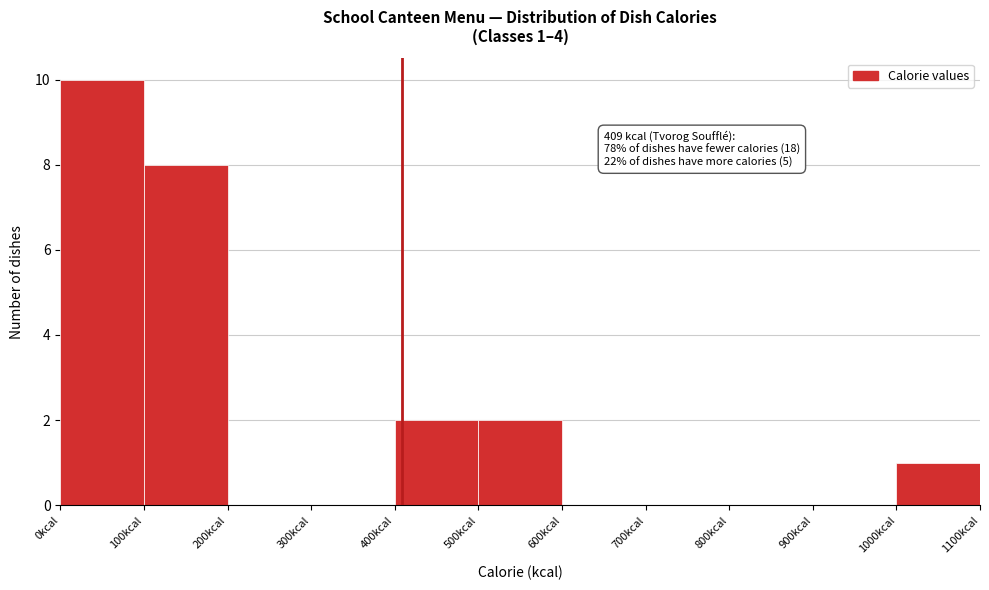

Over which range of the x-axis is the bar tallest?

0 to 100